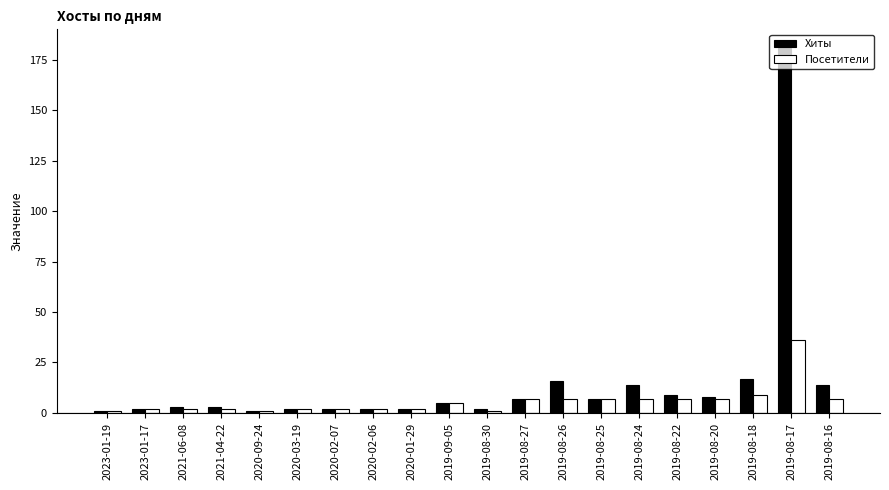

What is the total value across all series at 2019-08-24?

21